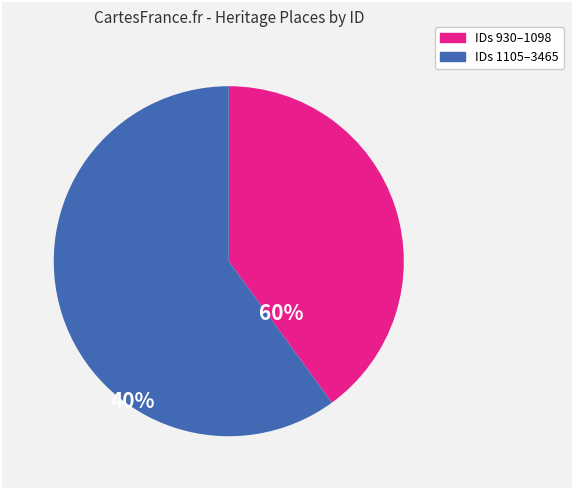

How many segments does this pie chart have?

2